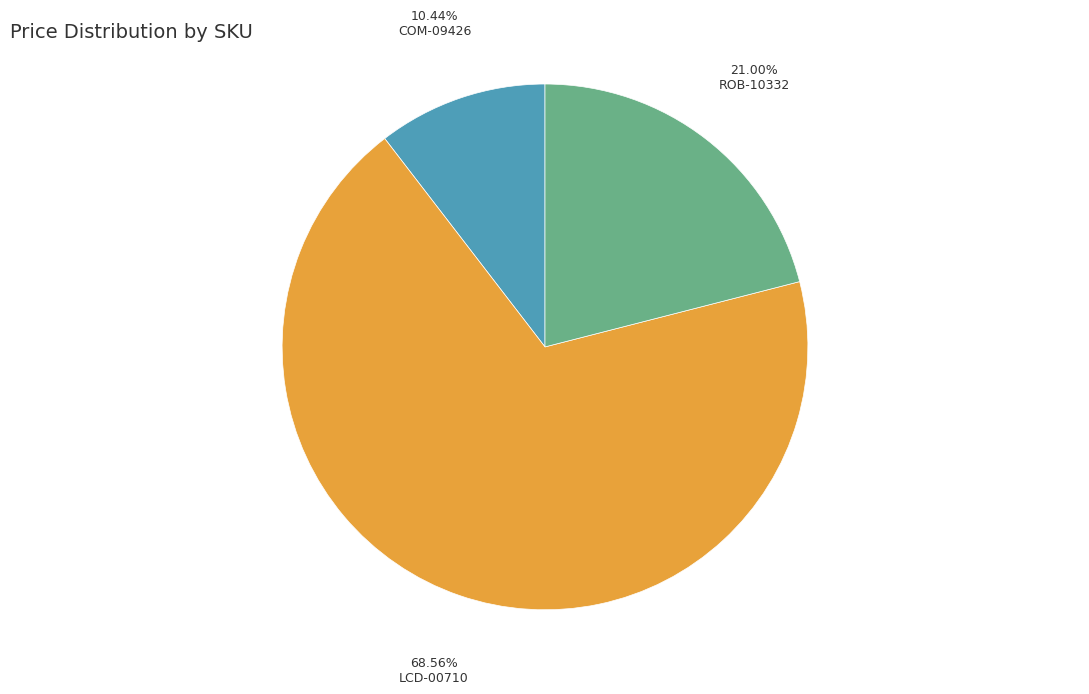

Is there a majority slice in this chart?

Yes